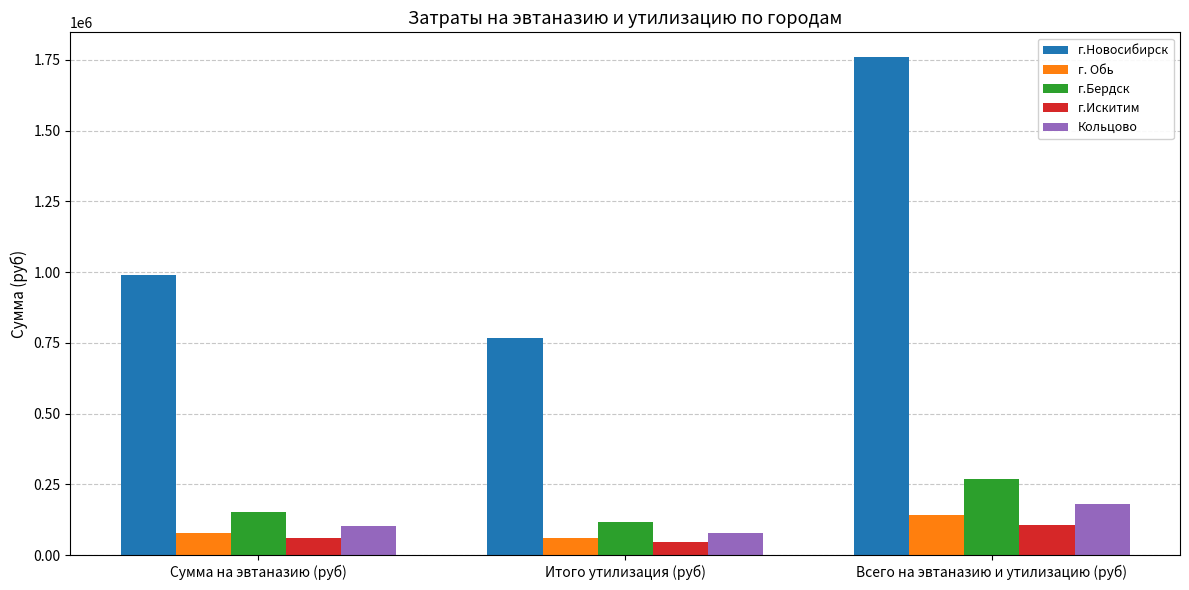

What is the maximum value for г.Искитим?

105552